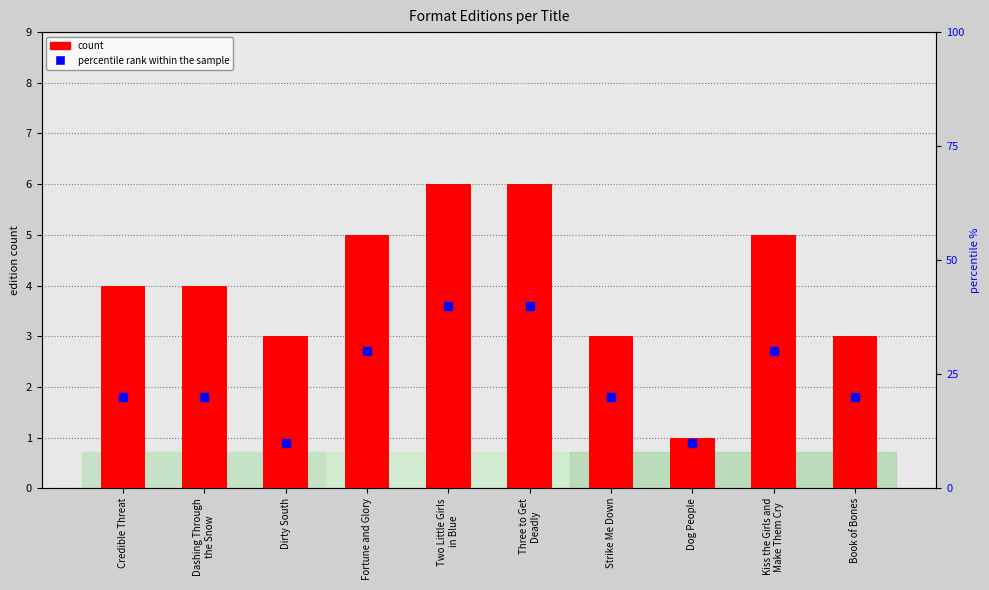

Which series reaches the minimum Y coordinate?

percentile rank within the sample